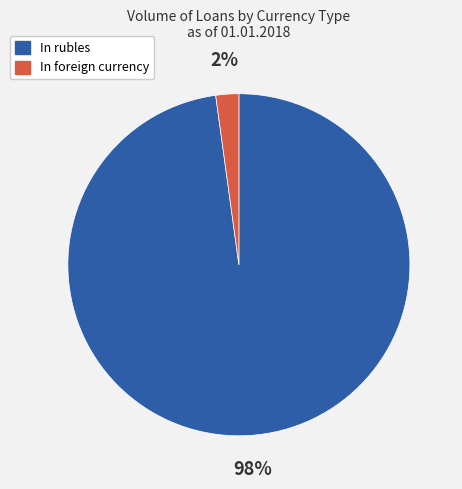

The In rubles slice represents 98% of the pie. True or false?

True